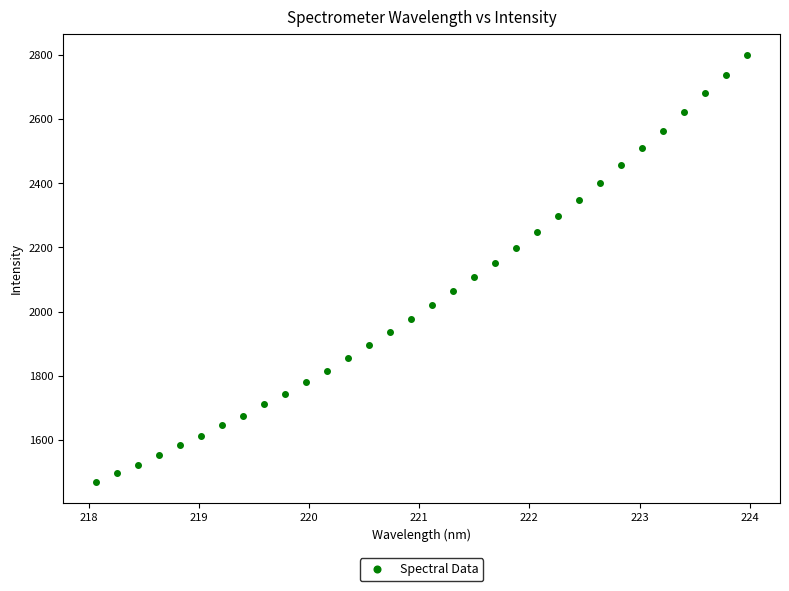

What is the range of X values (max minus min)?

5.9